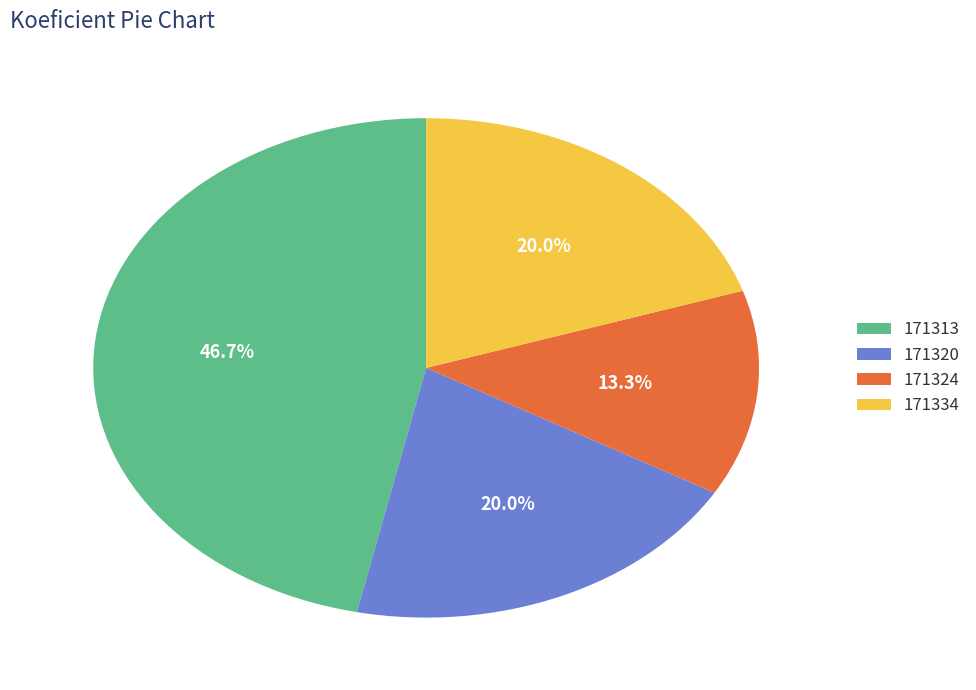

What is the smallest slice in the pie chart?

171324